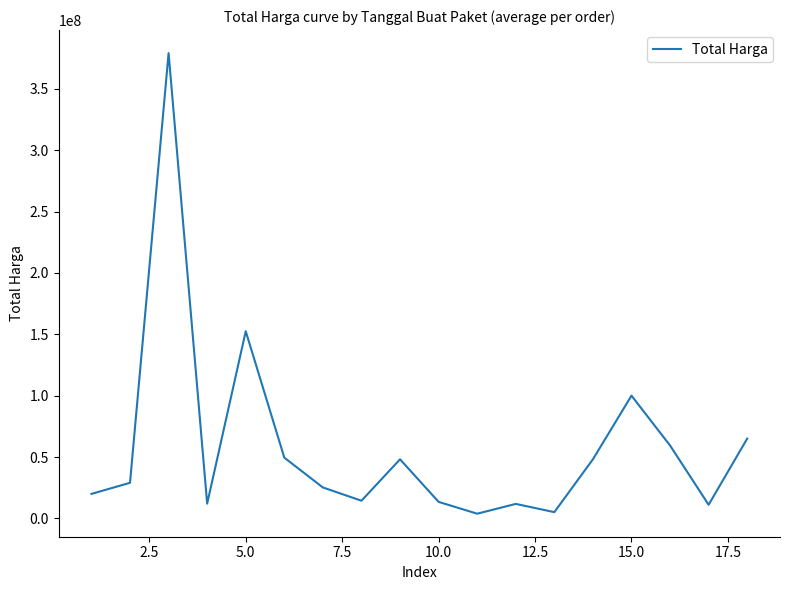

What is the greatest value displayed?

379075000